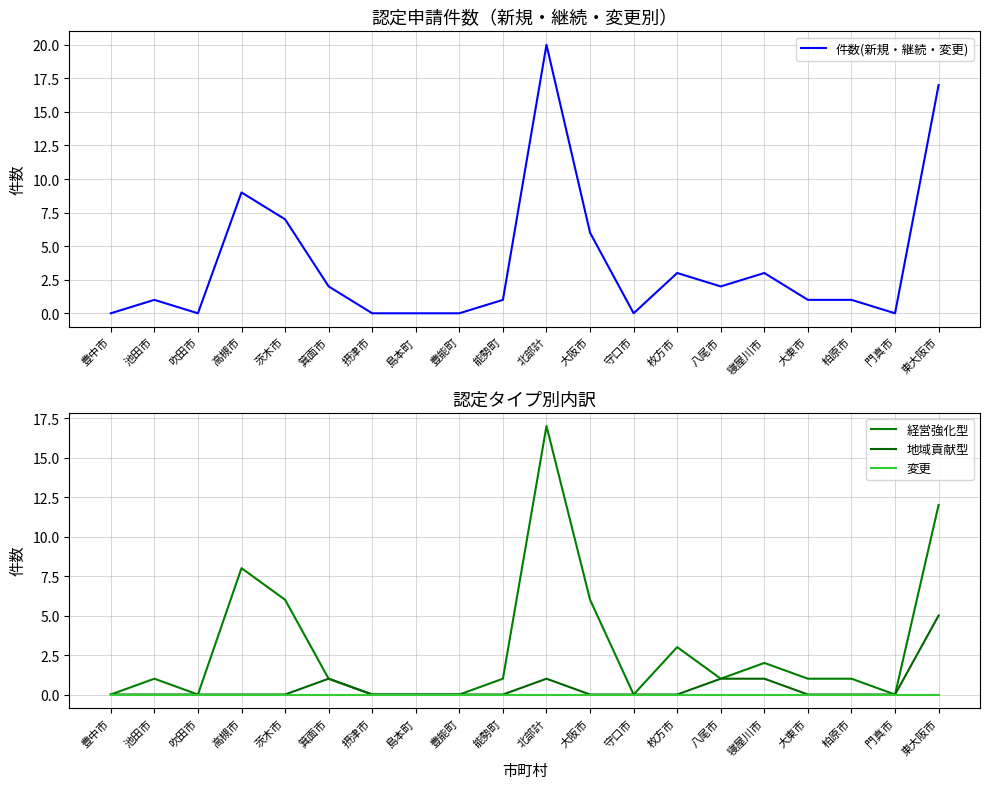

Where is the first local maximum for 経営強化型?

池田市